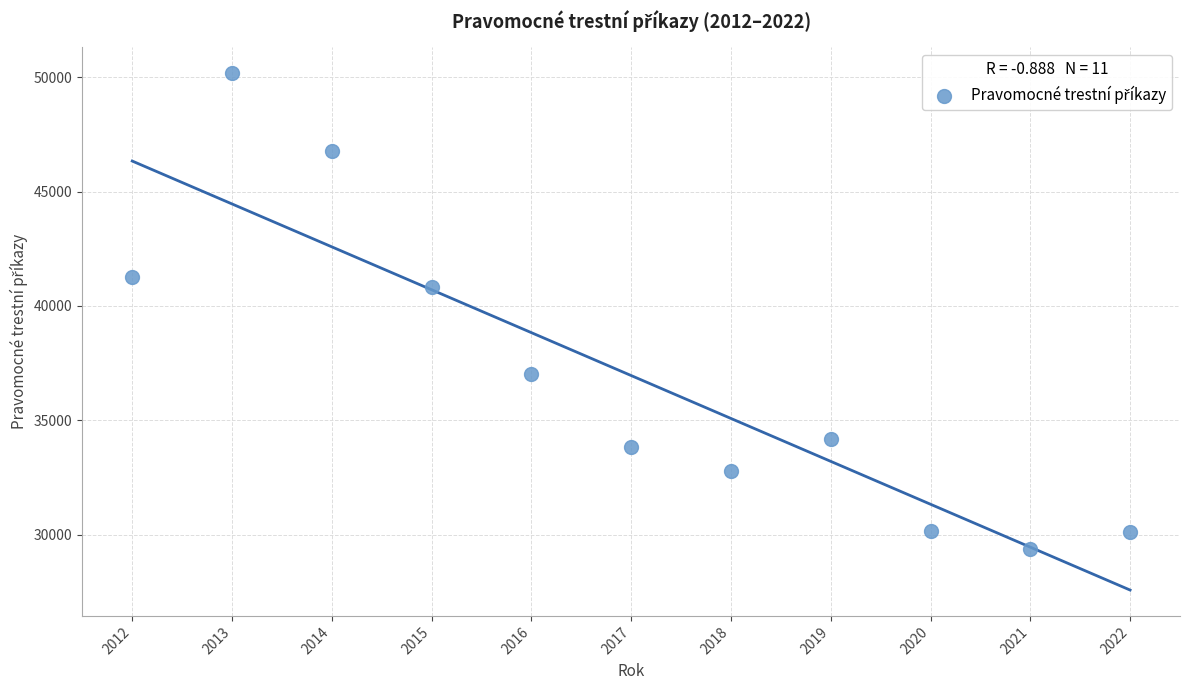

What Y value in the scatter plot is closest to 39782?

40823